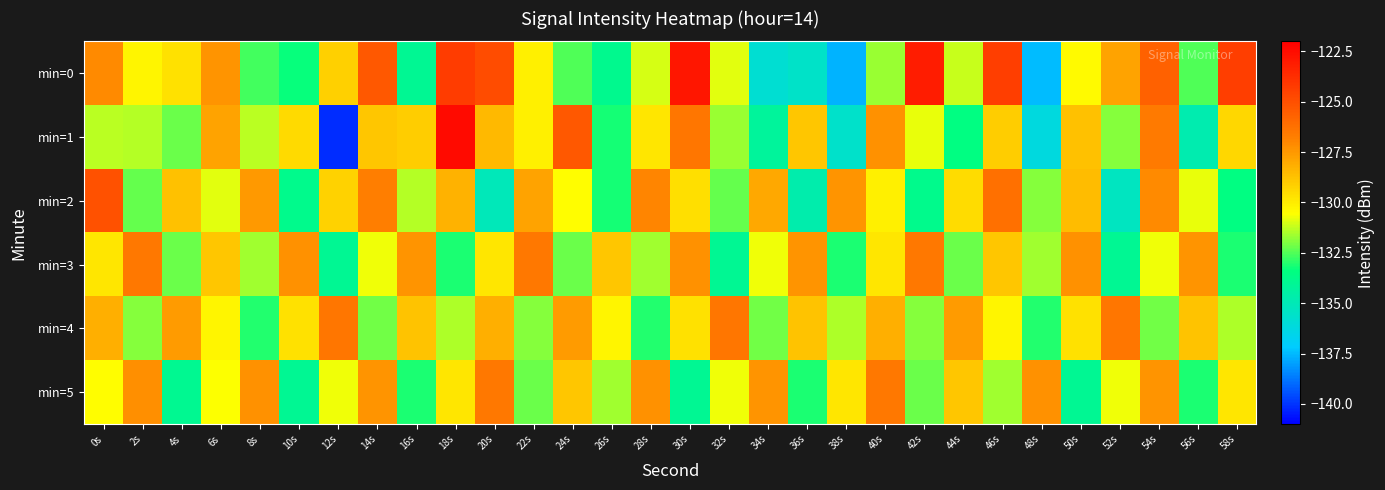

At which category is the sum across all series the highest?

18s